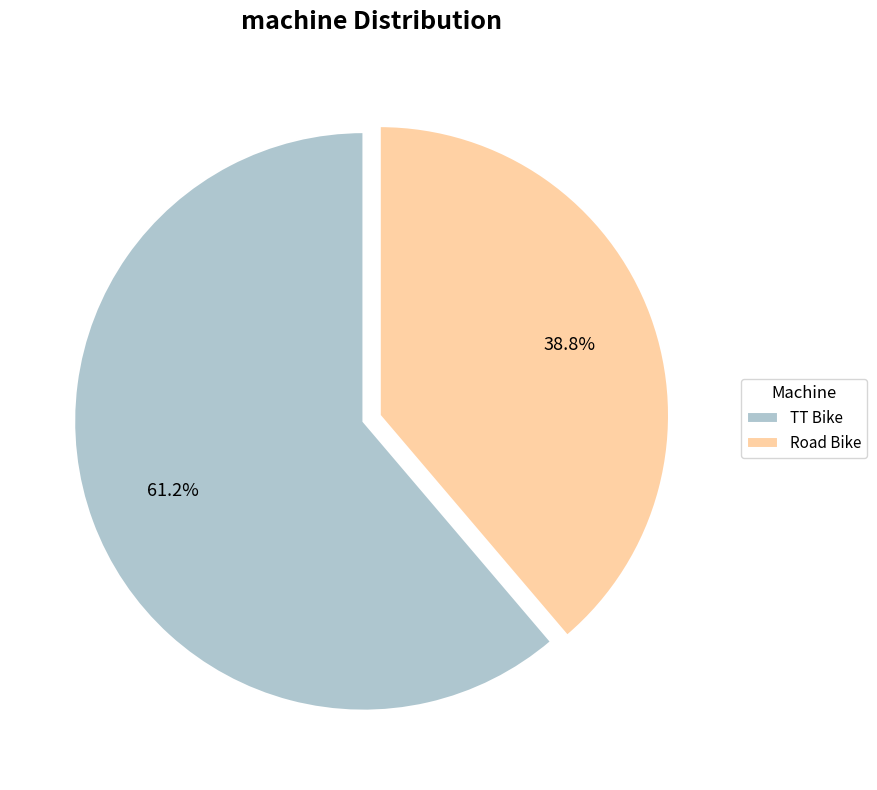

What portion of the pie excludes TT Bike?

38.8%